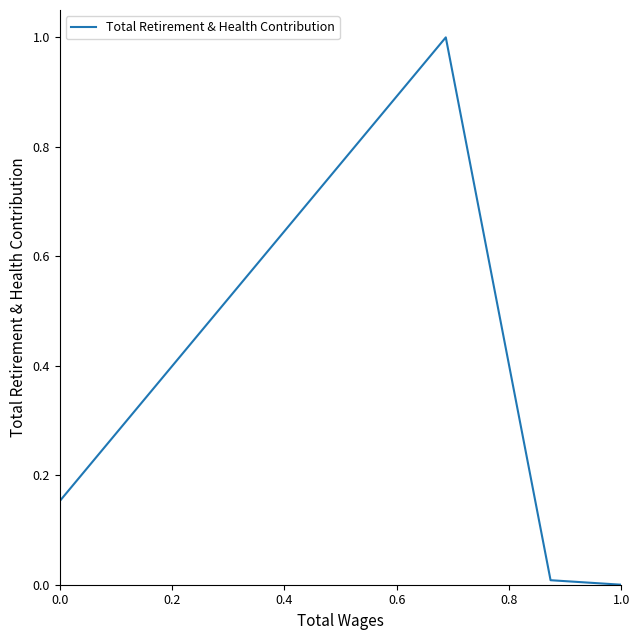

What is the average value?

0.3